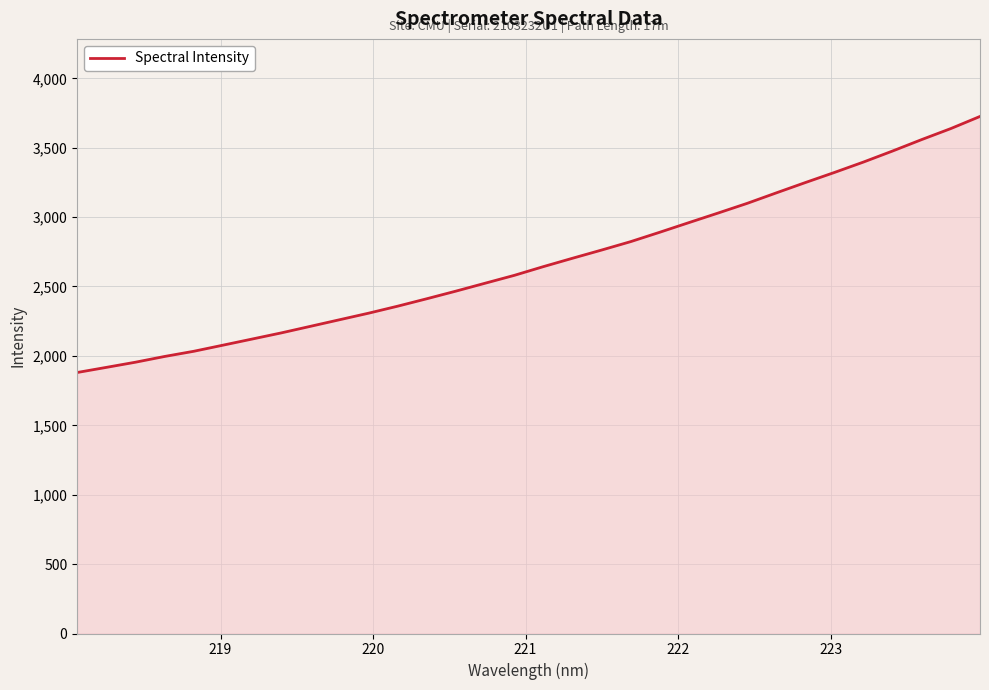

What is the smallest value displayed?

1880.4